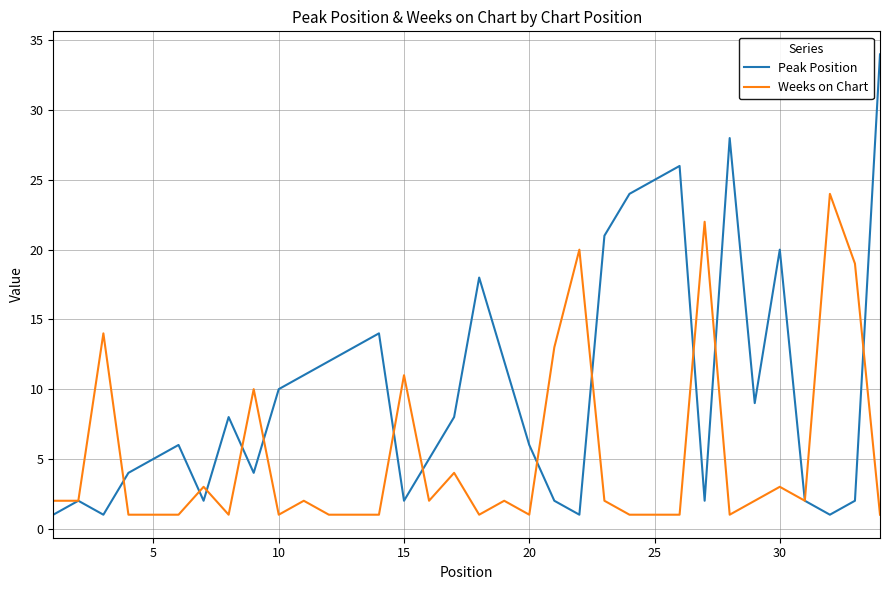

What is the highest value of the Peak Position series?

34